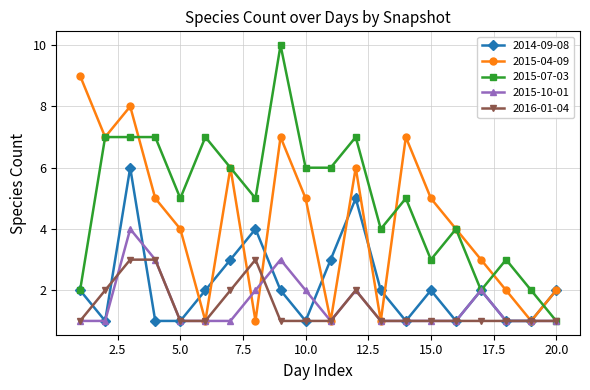

What is the minimum value shown in the chart?

1